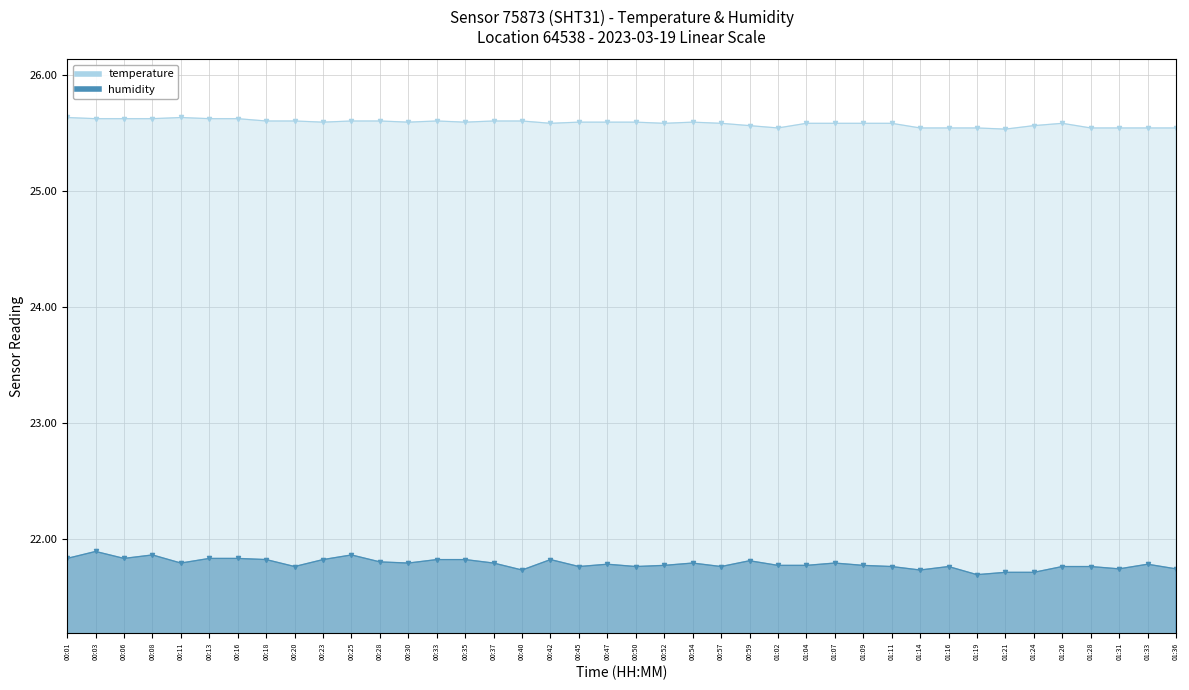

Which series changed the most between 00:01 and 01:14?

humidity